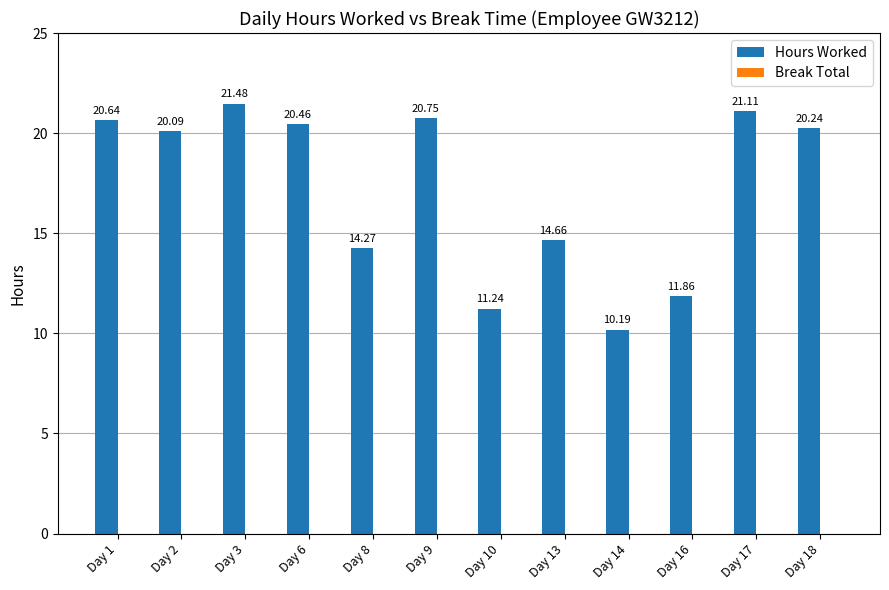

List the labels in order of value, largest first.

Day 3, Day 17, Day 9, Day 1, Day 6, Day 18, Day 2, Day 13, Day 8, Day 16, Day 10, Day 14